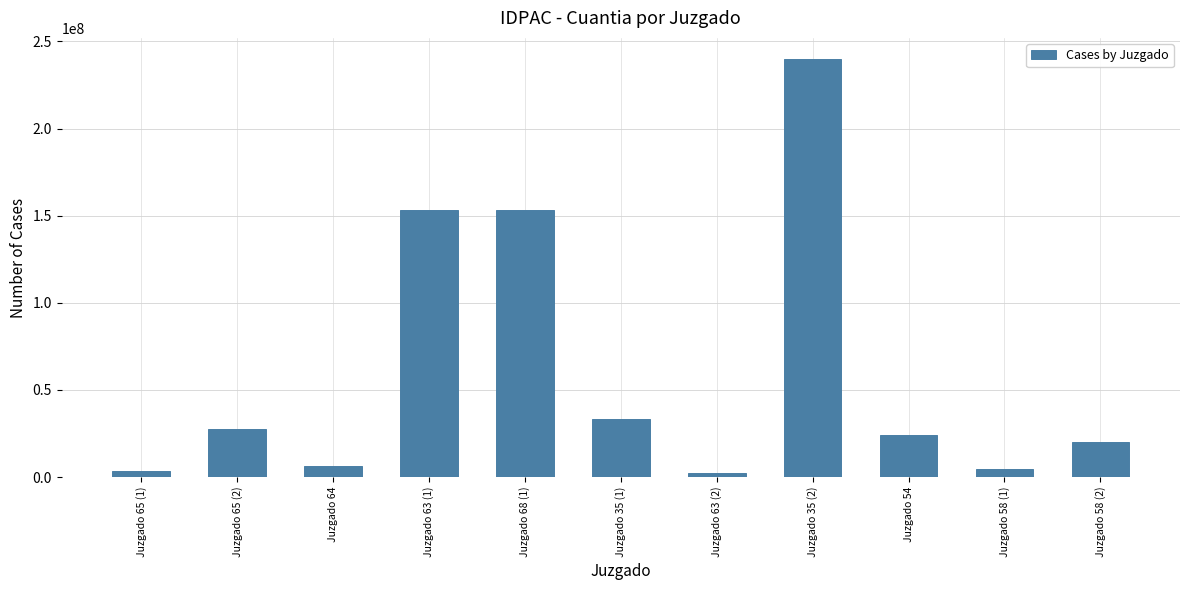

What is the label of the 8th bar from the left?

Juzgado 35 (2)